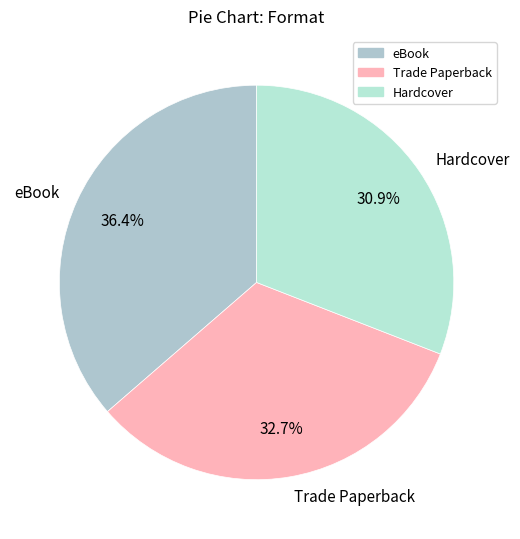

What percentage is NOT represented by eBook?

63.6%